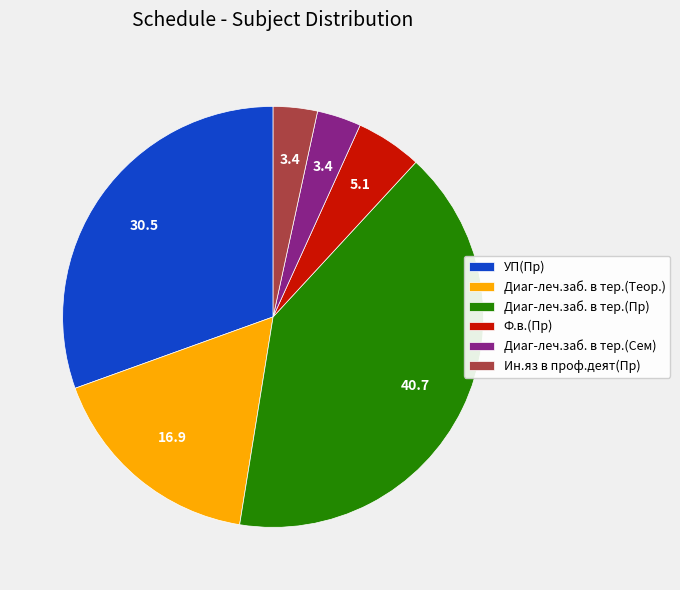

Combined, do УП(Пр) and Диаг-леч.заб. в тер.(Теор.) account for over 50%?

No